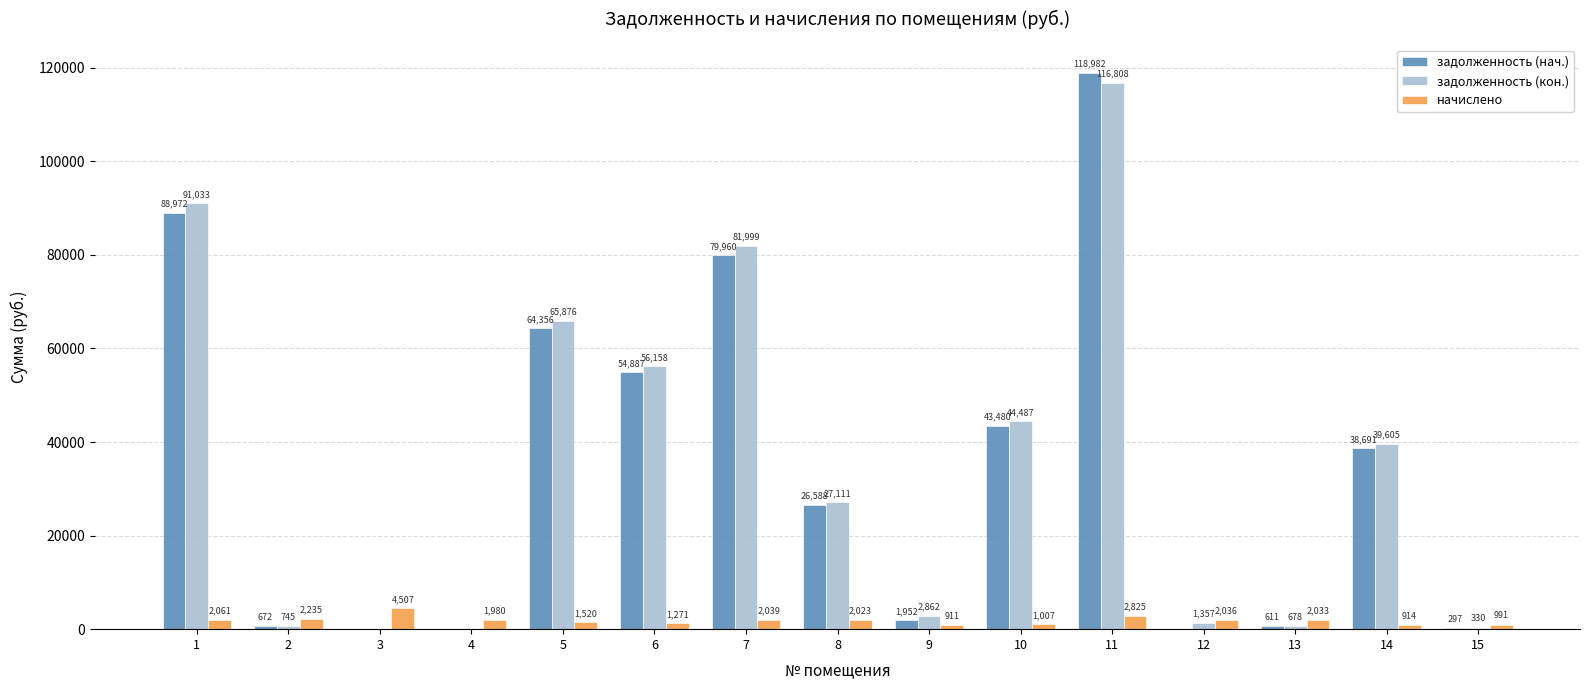

Is the value of задолженность (нач.) at 11 greater than the value of начислено at 8?

Yes